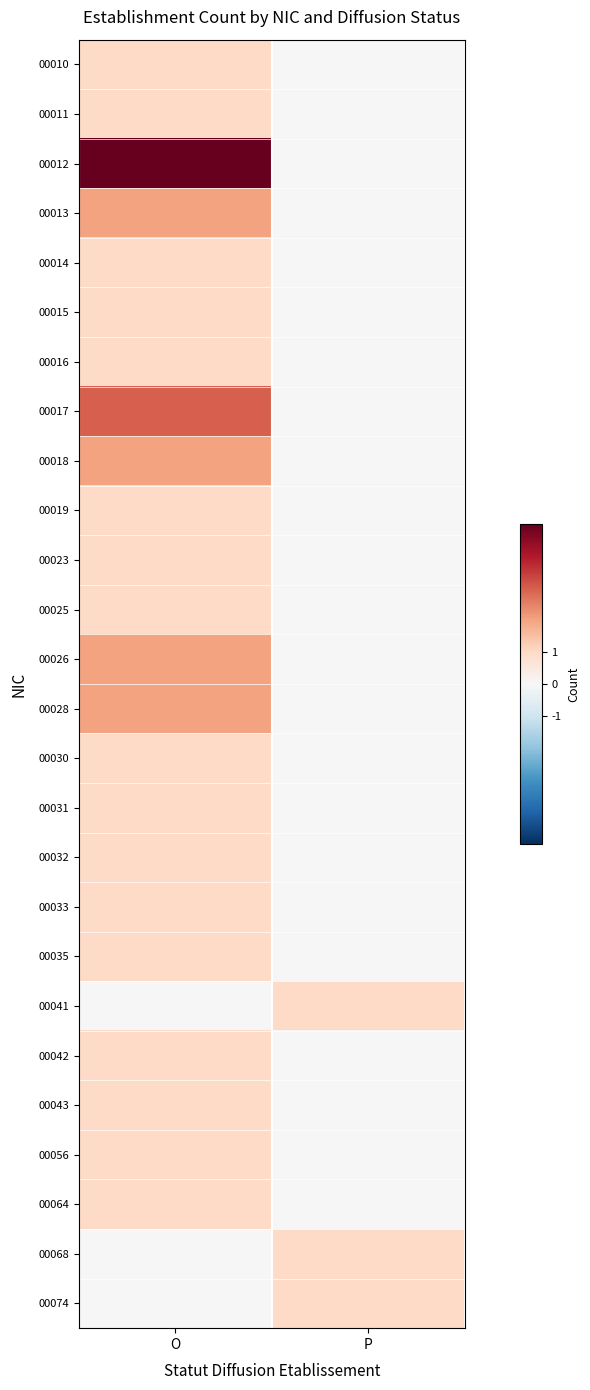

Reading left to right, transcribe all the data shown in this chart.

00010: O=1	P=0
00011: O=1	P=0
00012: O=5	P=0
00013: O=2	P=0
00014: O=1	P=0
00015: O=1	P=0
00016: O=1	P=0
00017: O=3	P=0
00018: O=2	P=0
00019: O=1	P=0
00023: O=1	P=0
00025: O=1	P=0
00026: O=2	P=0
00028: O=2	P=0
00030: O=1	P=0
00031: O=1	P=0
00032: O=1	P=0
00033: O=1	P=0
00035: O=1	P=0
00041: O=0	P=1
00042: O=1	P=0
00043: O=1	P=0
00056: O=1	P=0
00064: O=1	P=0
00068: O=0	P=1
00074: O=0	P=1